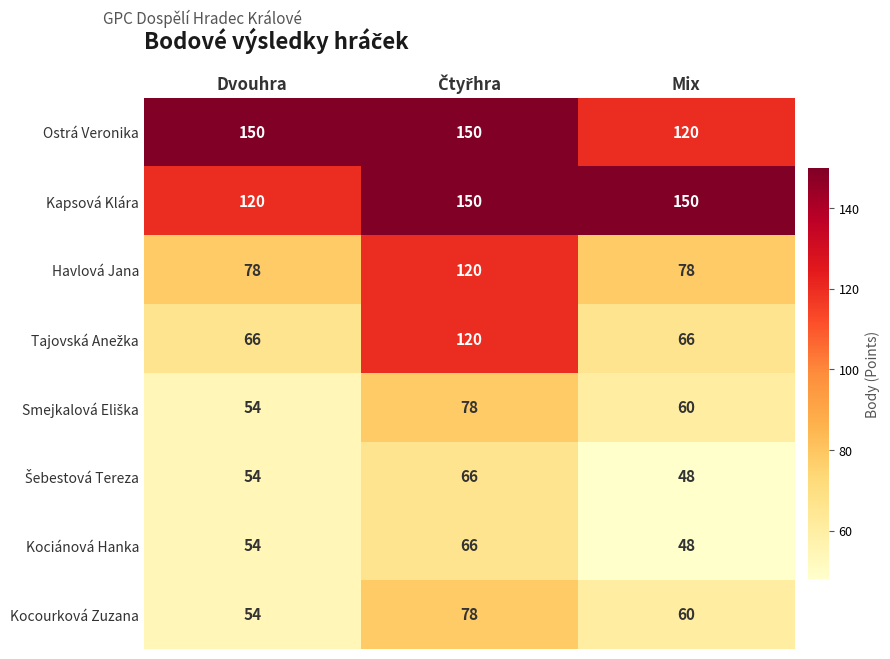

Is it true that Havlová Jana equals 34 at Dvouhra?

False